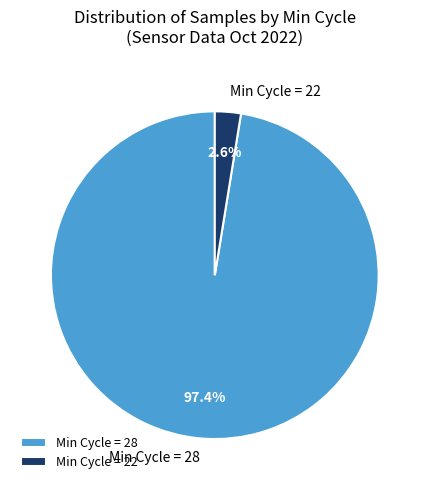

Between Min Cycle = 28 and Min Cycle = 22, which is larger?

Min Cycle = 28